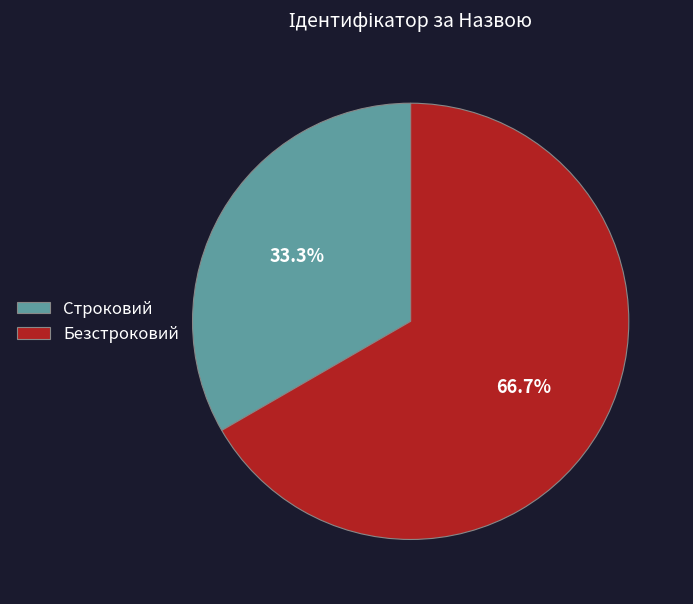

What is the ratio of the value at Строковий to the value at Безстроковий?

0.5